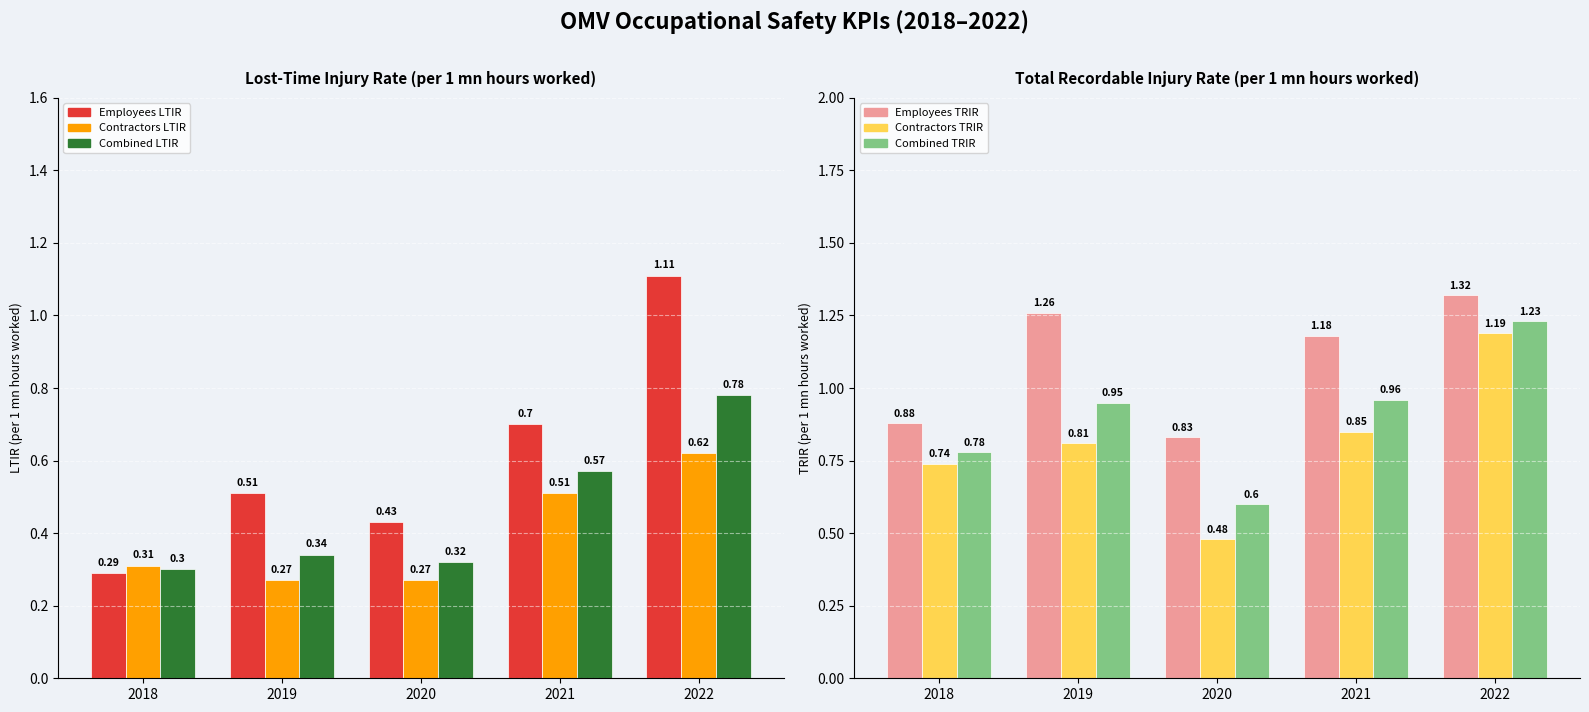

What is the value of the Contractors TRIR bar at the 3rd from the left?

0.5